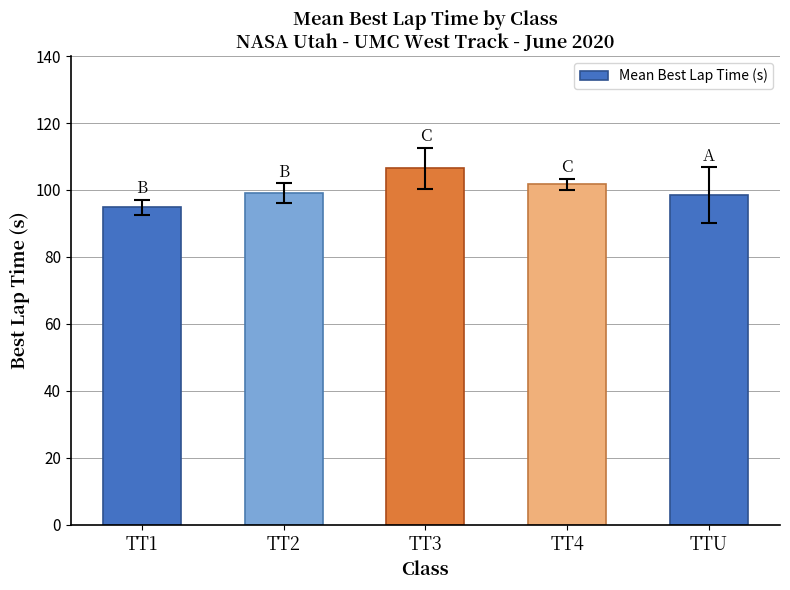

How many distinct data groups are displayed?

1